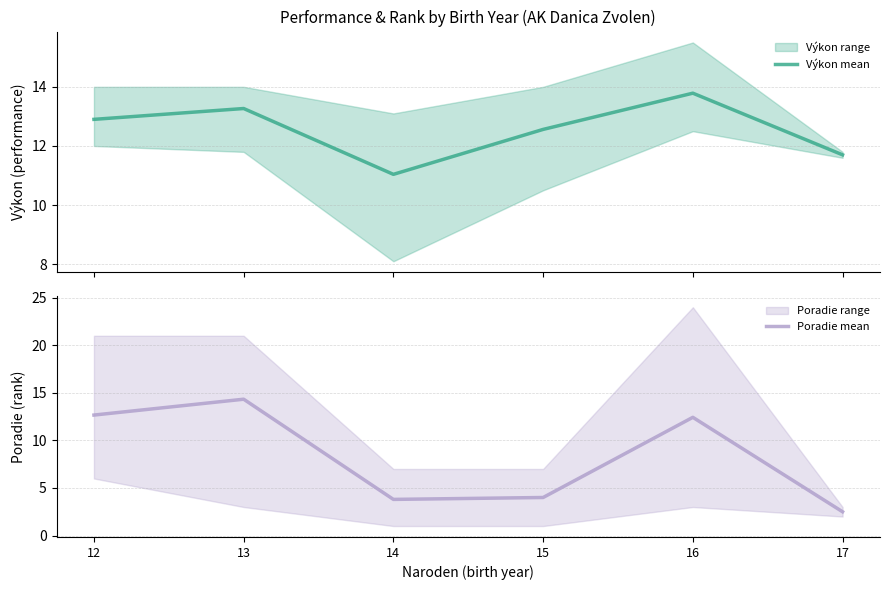

How many data points does each series have?

6